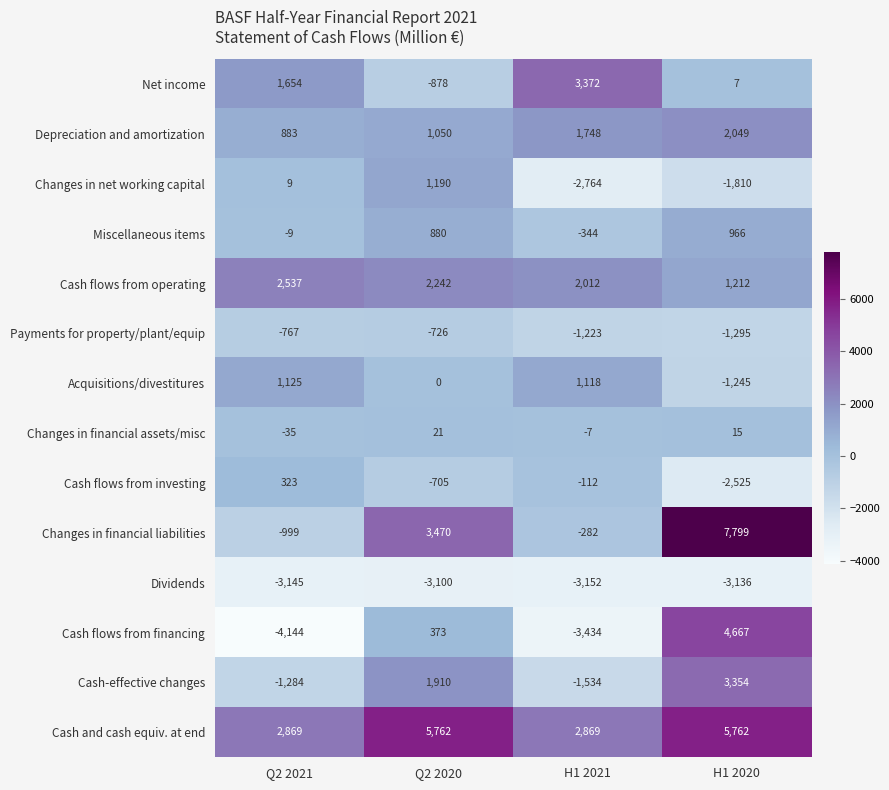

What is the difference between the Payments for property/plant/equip values at H1 2021 and H1 2020?

72